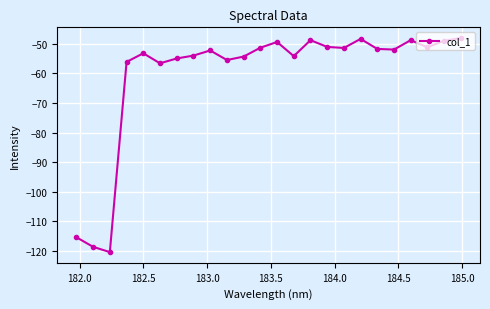

What is the minimum value shown in the chart?

-120.4